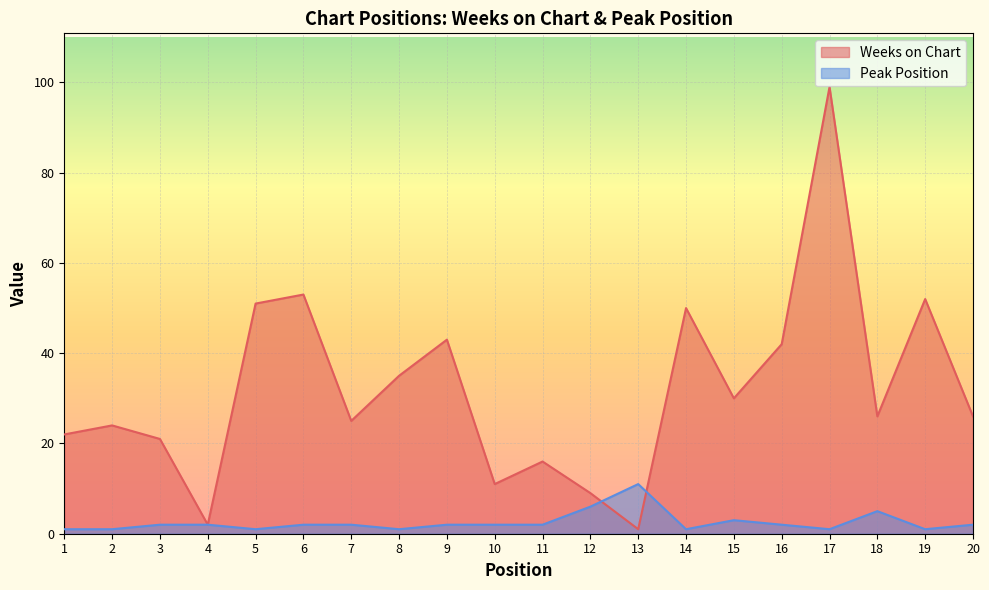

Which series changed the most between 8 and 18?

Weeks on Chart